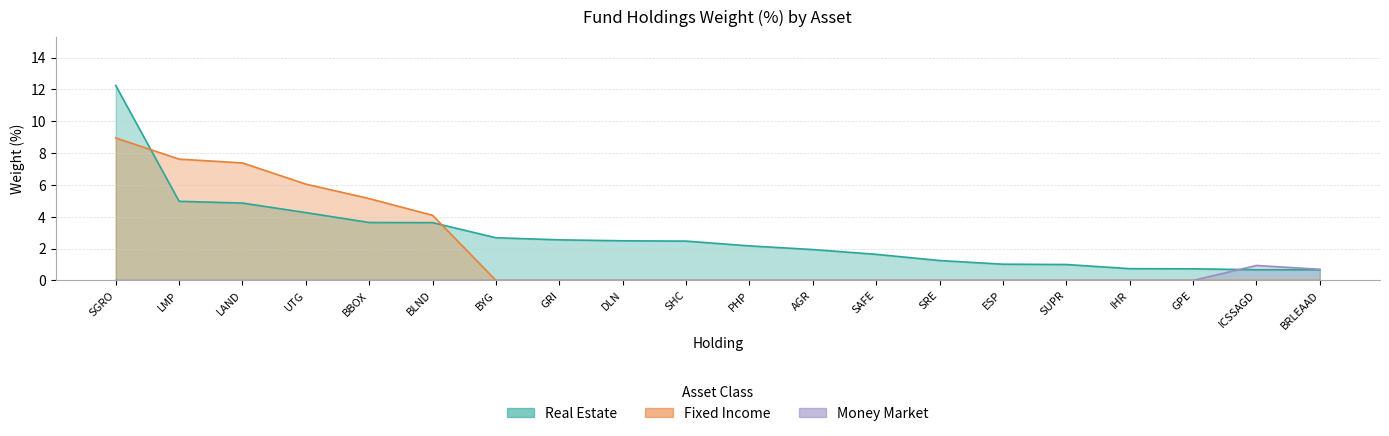

Where is Real Estate nearest to the value 6?

LMP